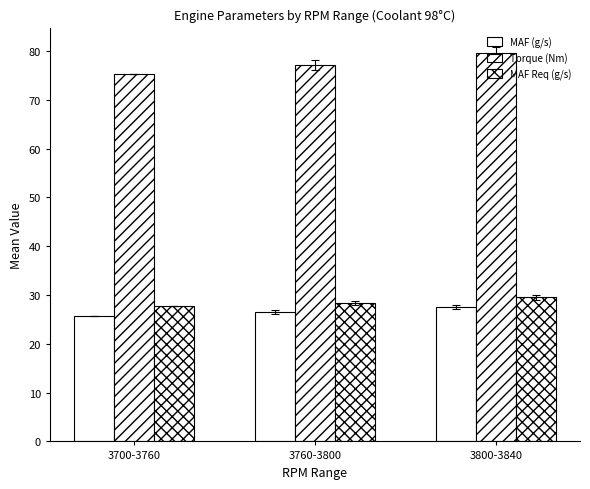

How many values in the MAF Req (g/s) series exceed 28?

2